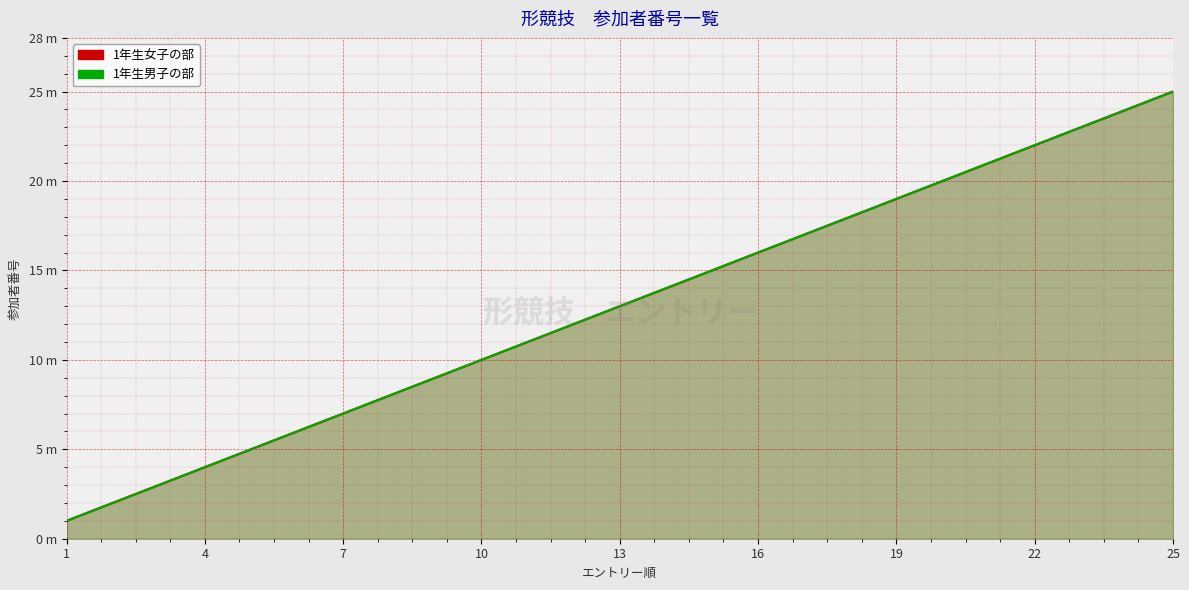

What are all the series names shown in the legend?

1年生女子の部, 1年生男子の部